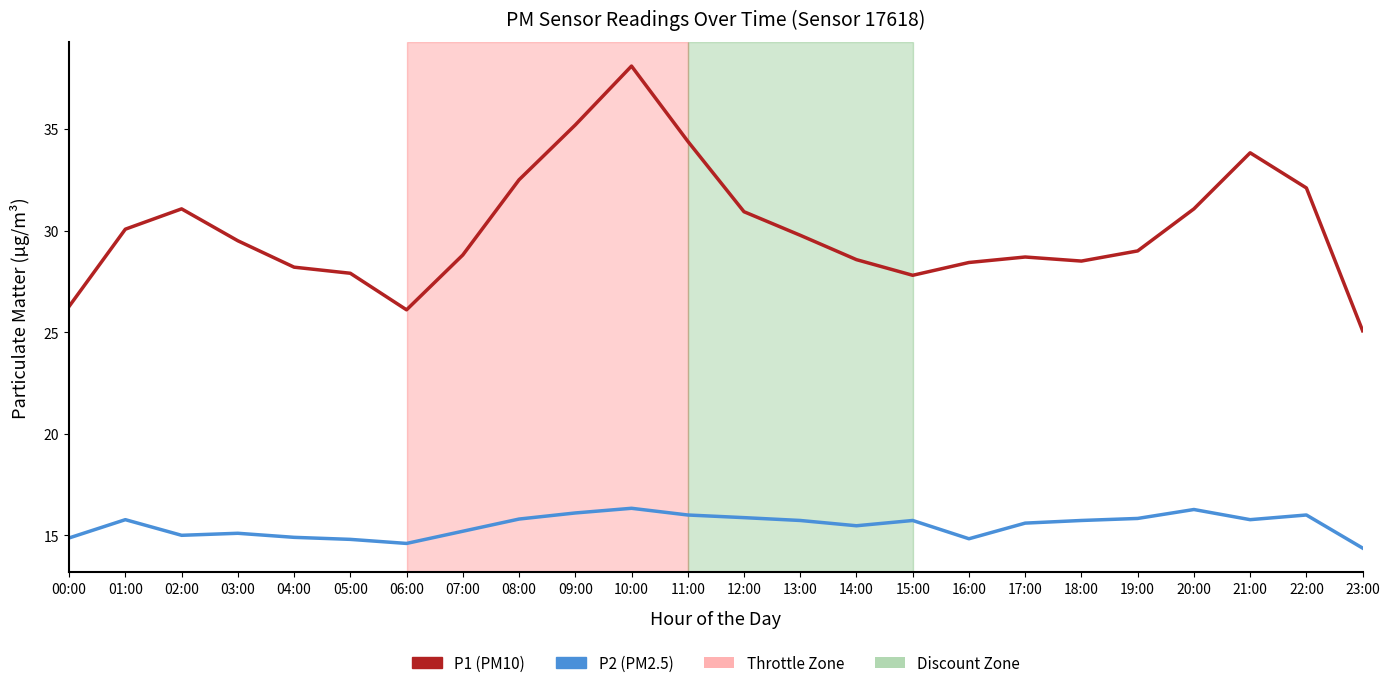

What position from the left is 12:00?

13